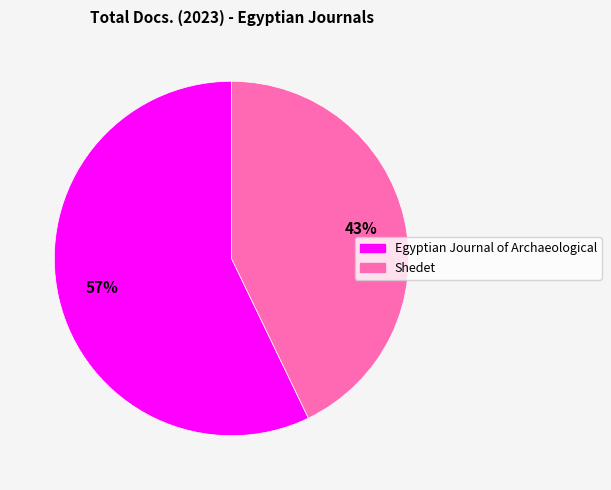

Is it true that Egyptian Journal of Archaeological is 43% of the pie?

False